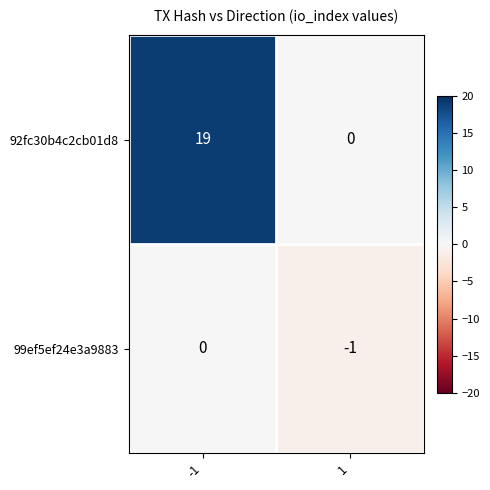

Reading left to right, what are all the values shown in this chart?

92fc30b4c2cb01d8: 19	0
99ef5ef24e3a9883: 0	-1